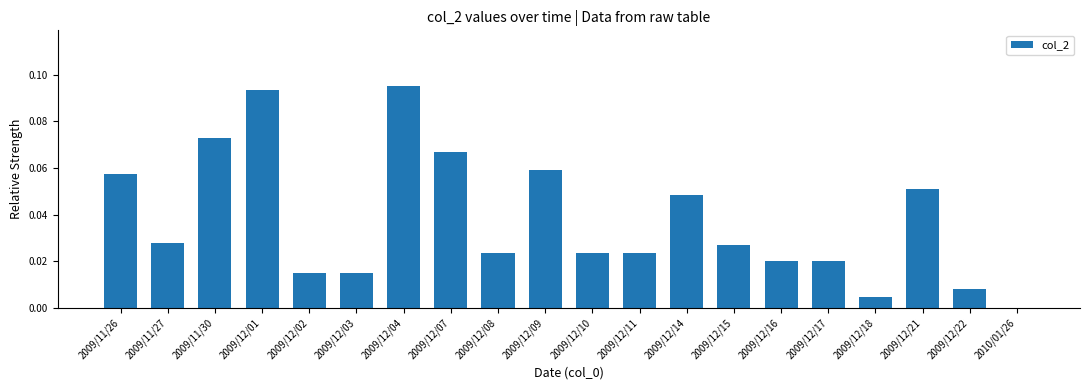

What is the sum of all values?

0.8